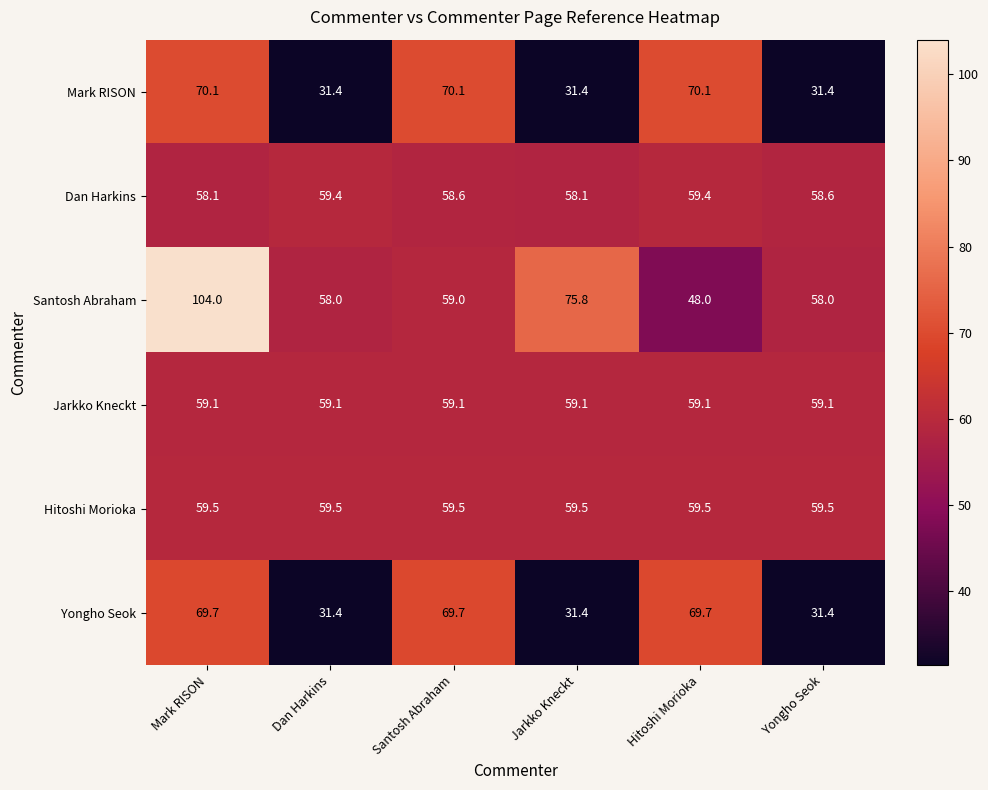

True or false: Jarkko Kneckt has a value of 97.5 at Mark RISON.

False